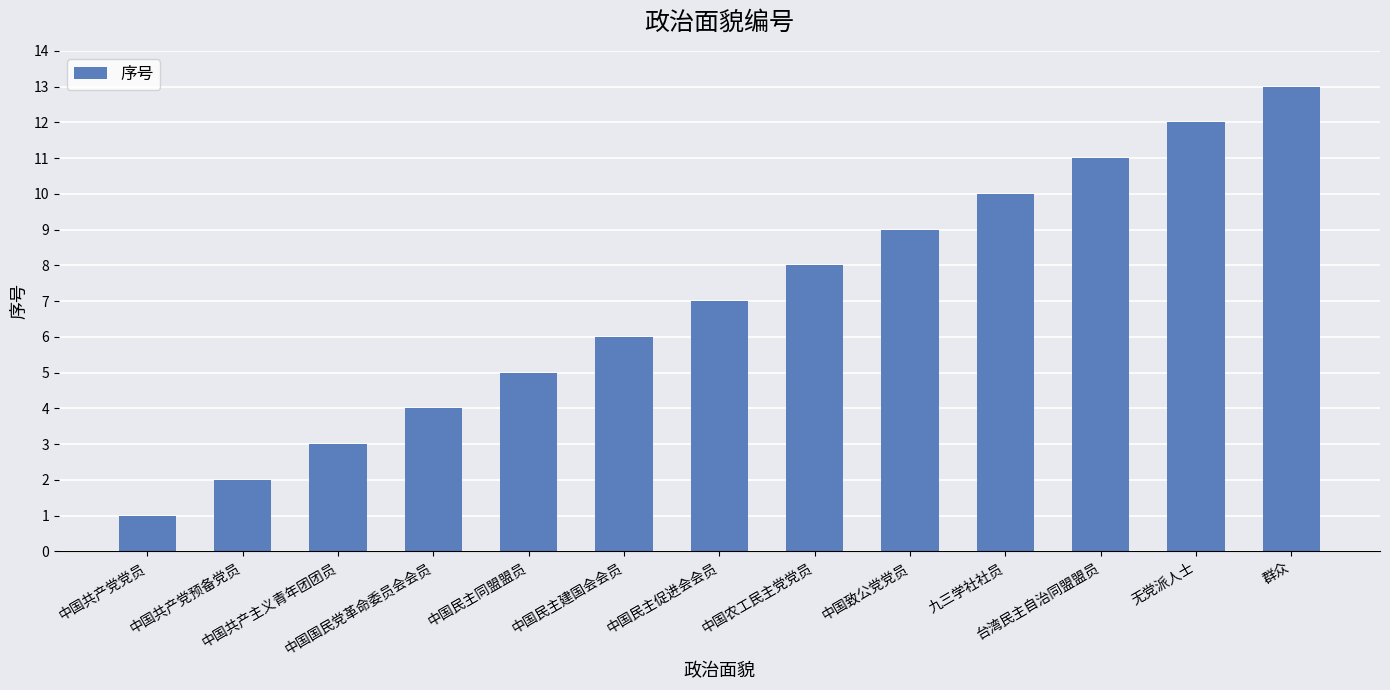

What is the label of the 3rd bar from the right?

台湾民主自治同盟盟员